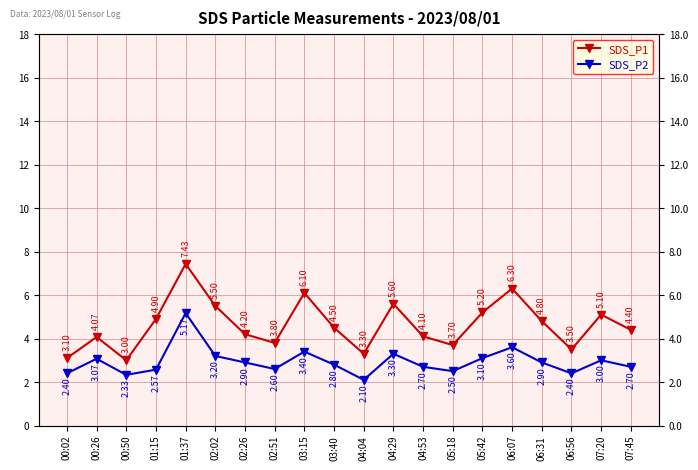

Between 02:51 and 03:40, which is larger?

03:40